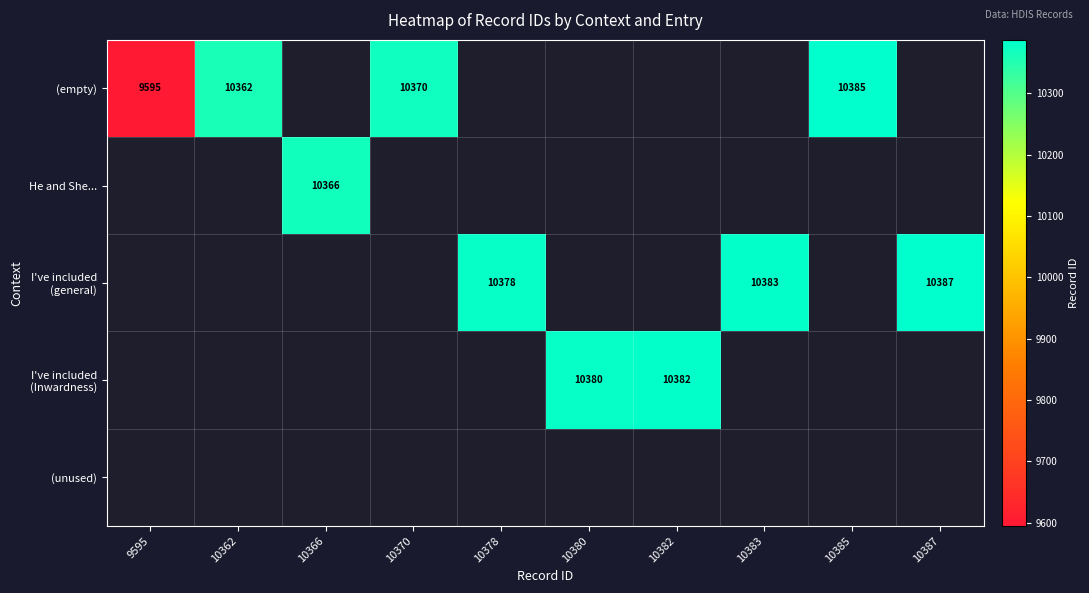

Which category has the highest value across all series?

10387